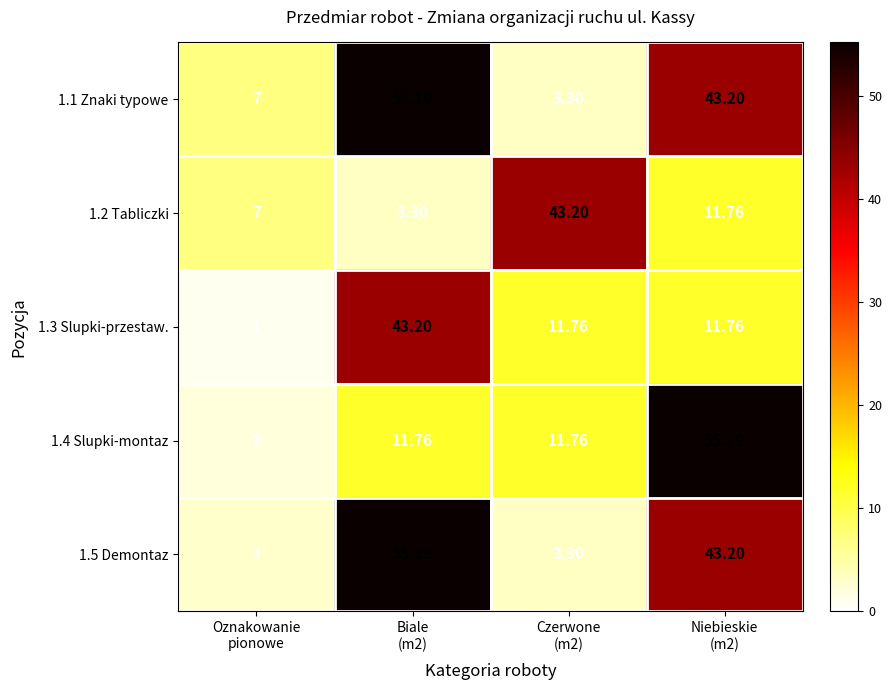

How many distinct data groups are displayed?

5